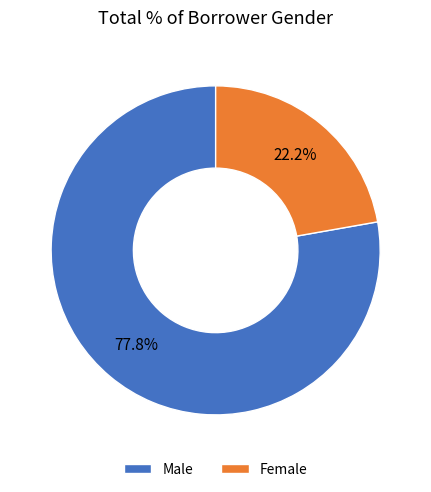

Rank the categories by value from lowest to highest.

Female, Male